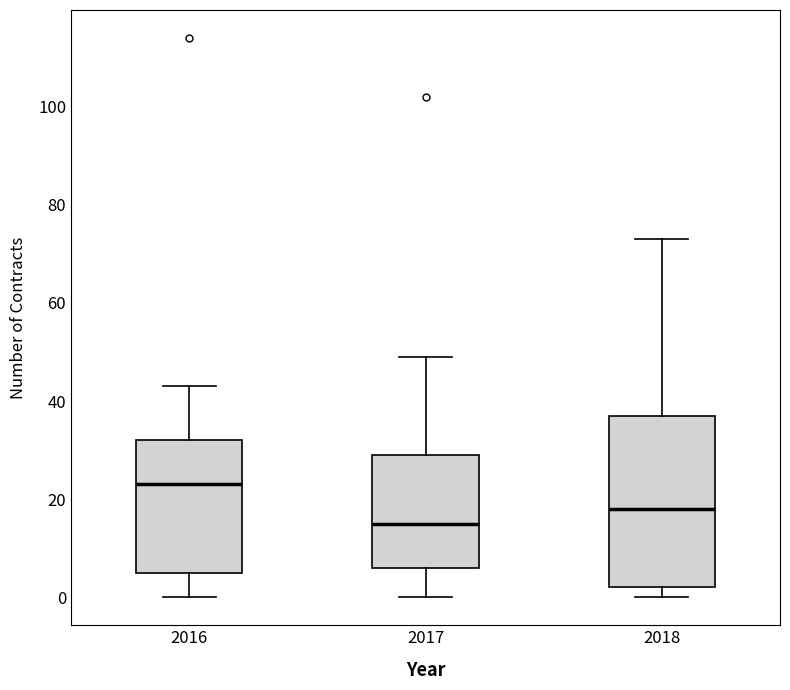

Which box has the lowest median line?

2017